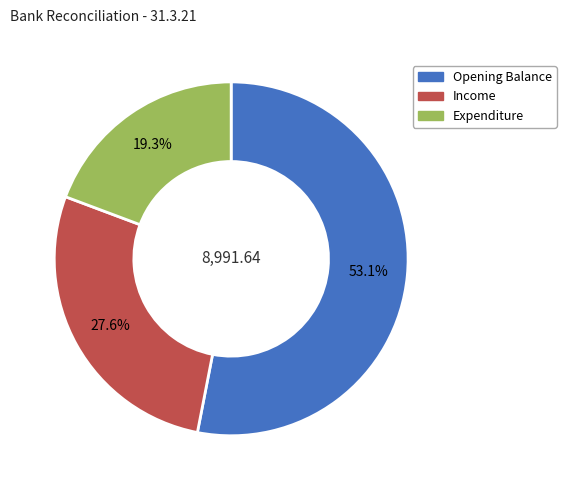

What is the smallest slice in the pie chart?

Expenditure